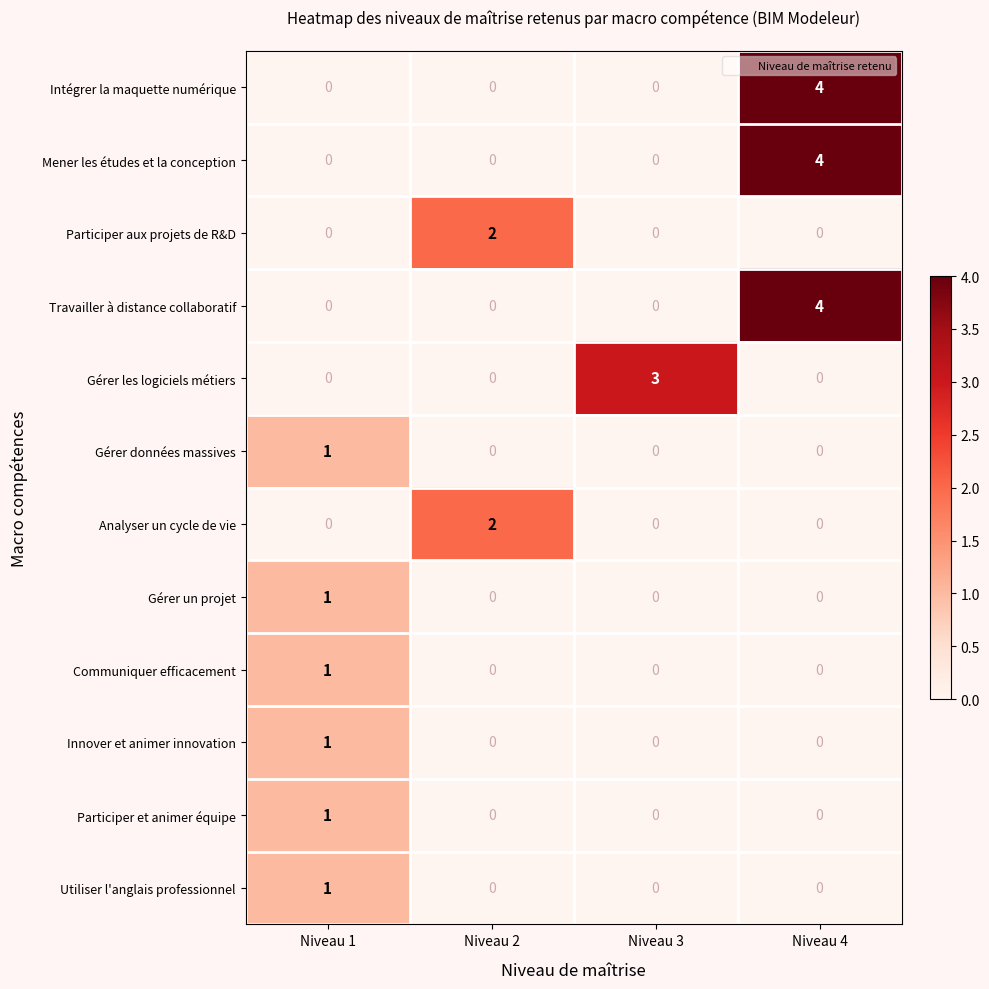

True or false: Travailler à distance collaboratif has a value of 4 at Niveau 4.

True